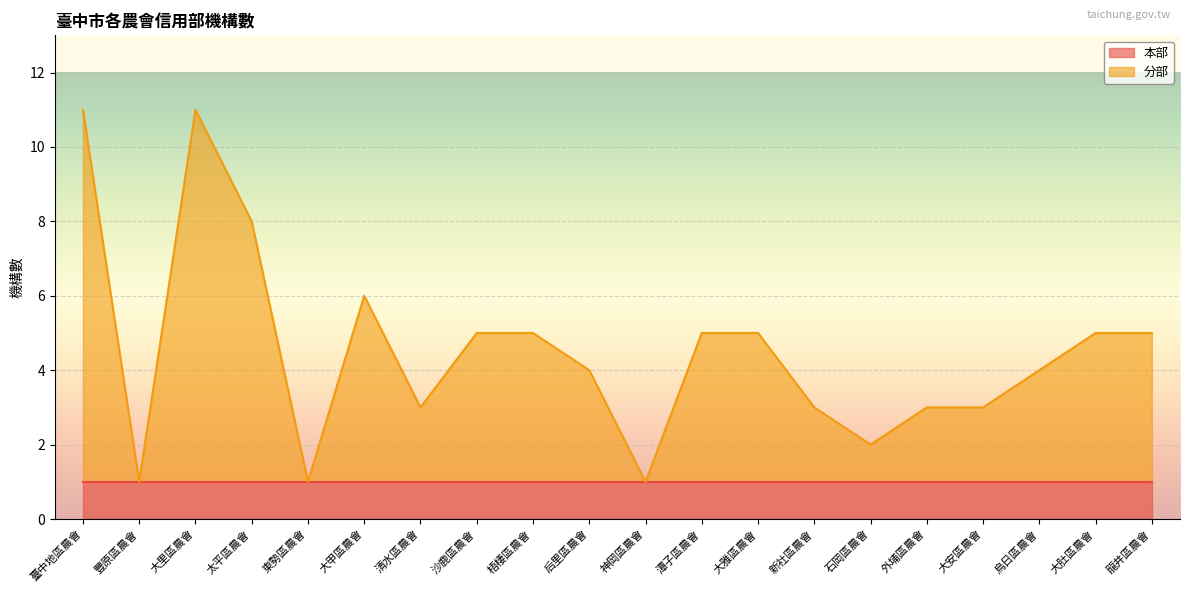

Is it true that 本部 equals 2 at 東勢區農會?

False